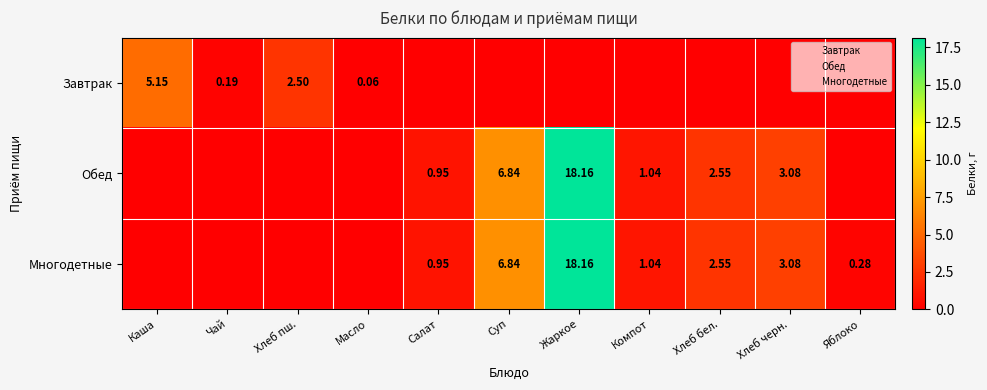

What is the highest value of the Завтрак series?

5.2